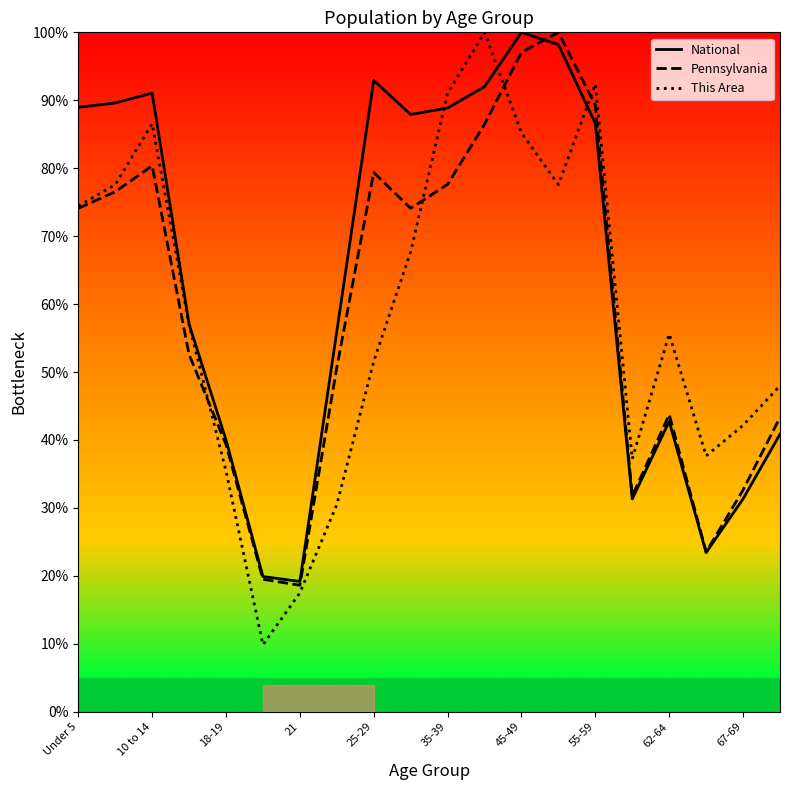

How many categories are shown in the chart?

20